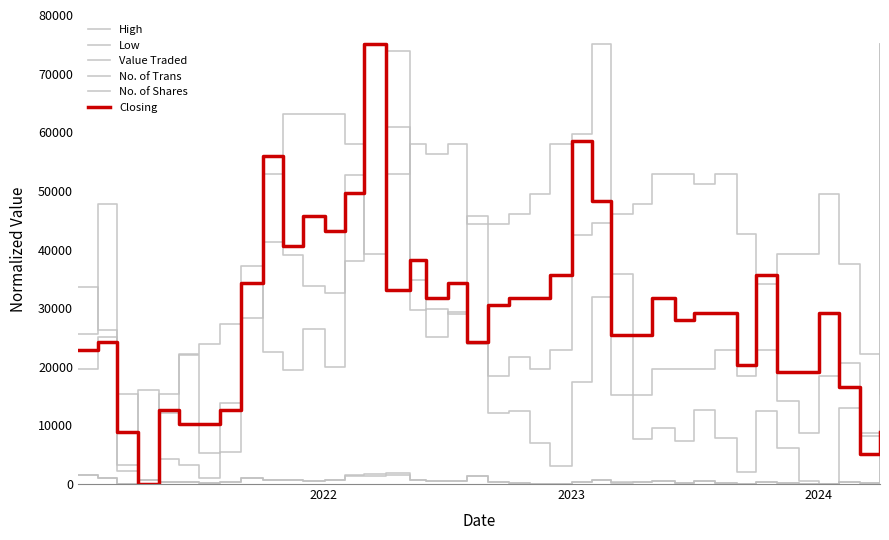

What is the average value of the Low series?

43380.7